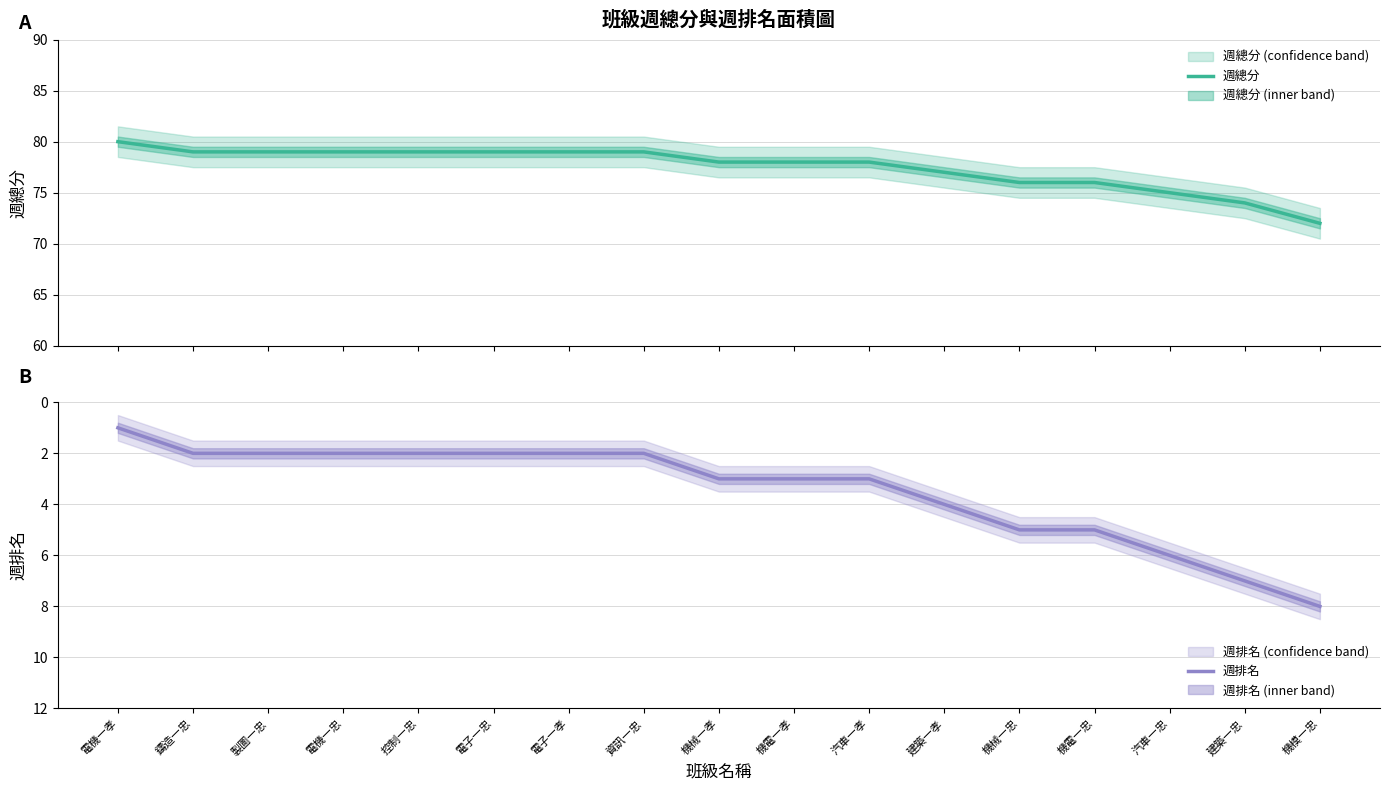

Reading left to right, extract all data points from this chart.

週總分: 電機一孝=80	鑄造一忠=79	製圖一忠=79	電機一忠=79	控制一忠=79	電子一忠=79	電子一孝=79	資訊一忠=79	機械一孝=78	機電一孝=78	汽車一孝=78	建築一孝=77	機械一忠=76	機電一忠=76	汽車一忠=75	建築一忠=74	機模一忠=72
週排名: 電機一孝=1	鑄造一忠=2	製圖一忠=2	電機一忠=2	控制一忠=2	電子一忠=2	電子一孝=2	資訊一忠=2	機械一孝=3	機電一孝=3	汽車一孝=3	建築一孝=4	機械一忠=5	機電一忠=5	汽車一忠=6	建築一忠=7	機模一忠=8